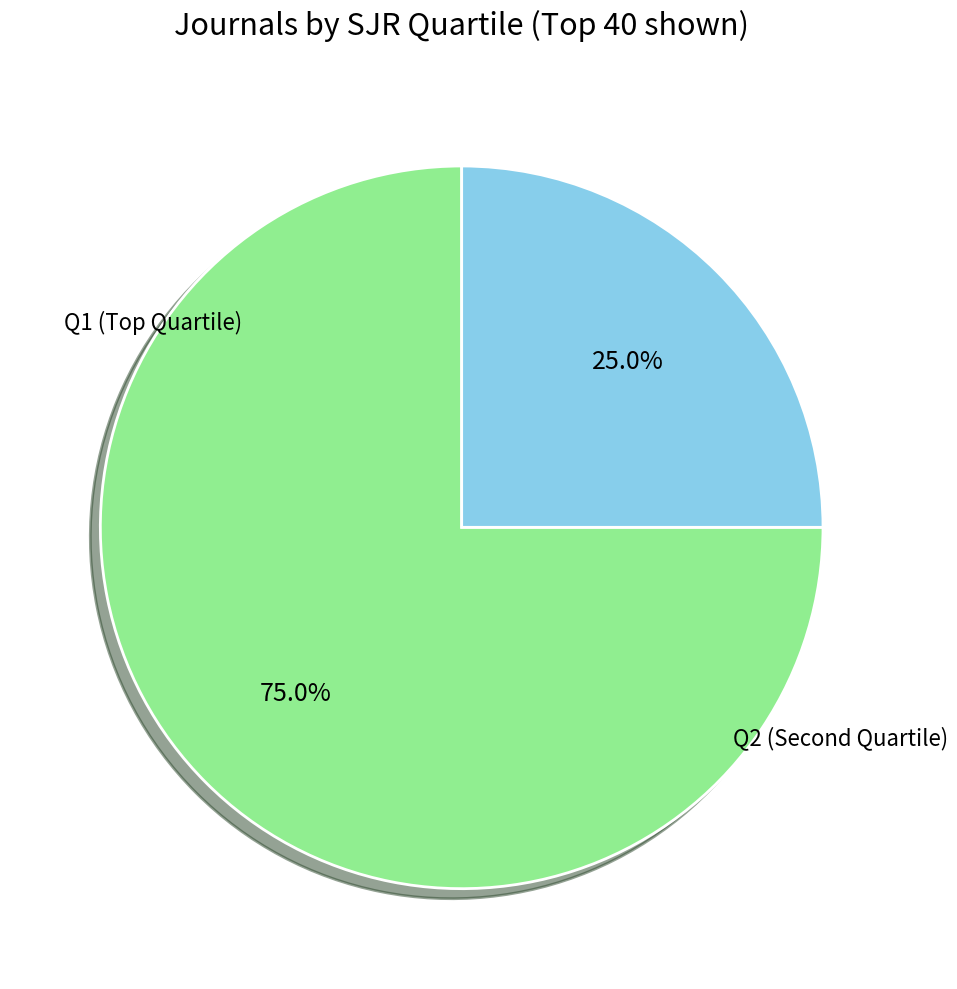

Is there any slice that represents more than half of the pie?

Yes